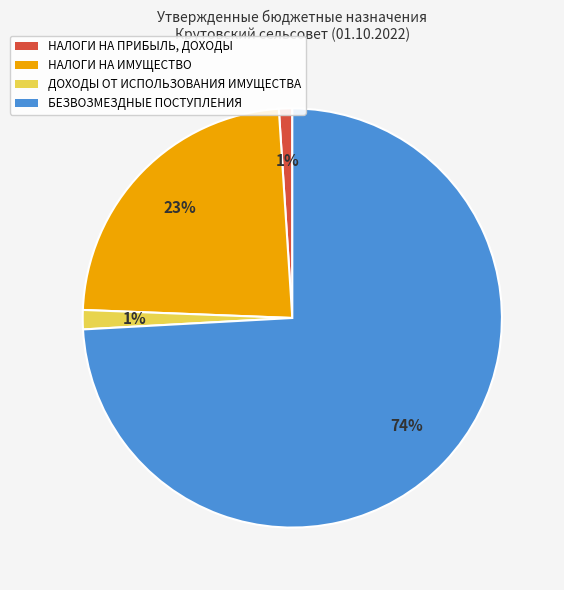

What percentage is the ДОХОДЫ ОТ ИСПОЛЬЗОВАНИЯ ИМУЩЕСТВА slice, to the nearest percent?

1%